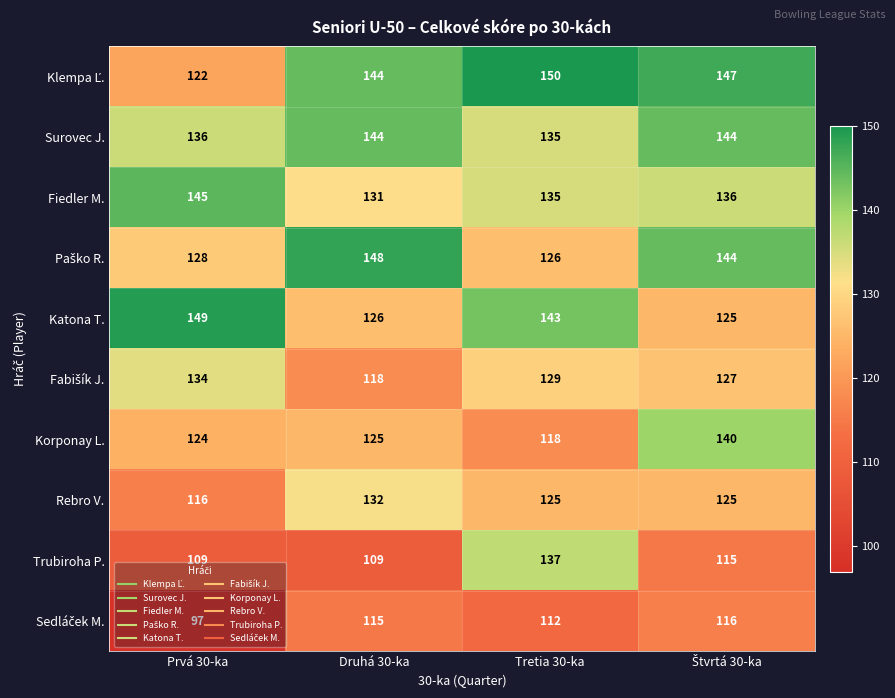

Count the number of data series in this chart.

10